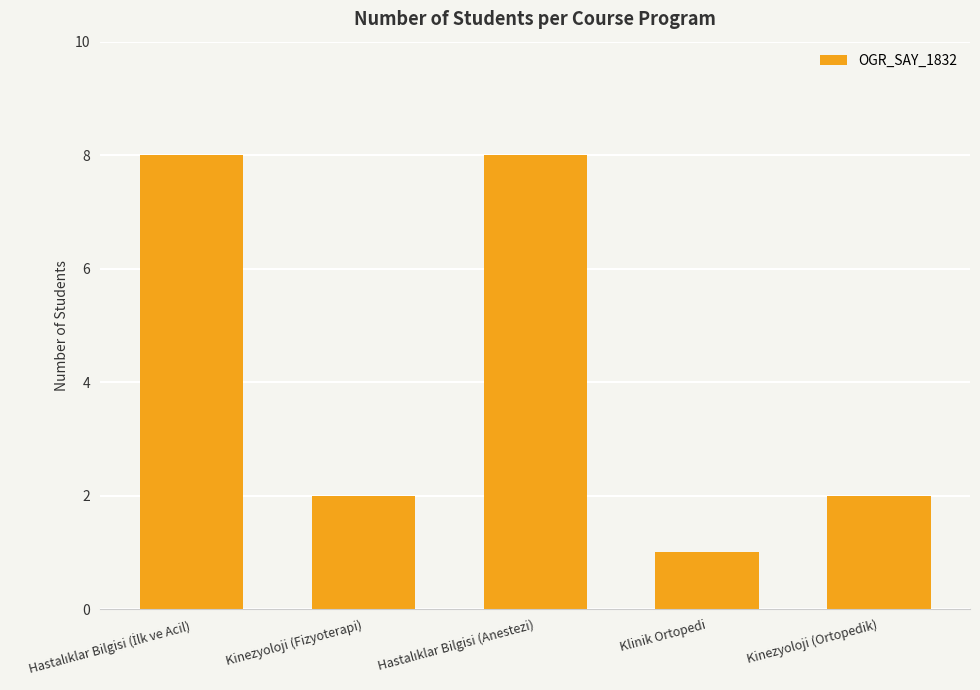

Is it true that the value at Kinezyoloji (Ortopedik) is 2?

True